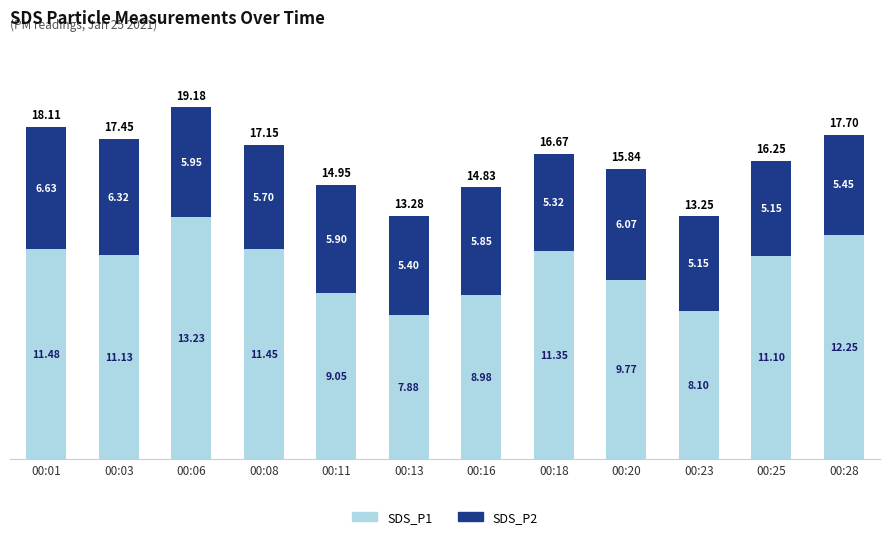

List the labels in order of SDS_P1 value, largest first.

00:06, 00:28, 00:01, 00:08, 00:18, 00:03, 00:25, 00:20, 00:11, 00:16, 00:23, 00:13